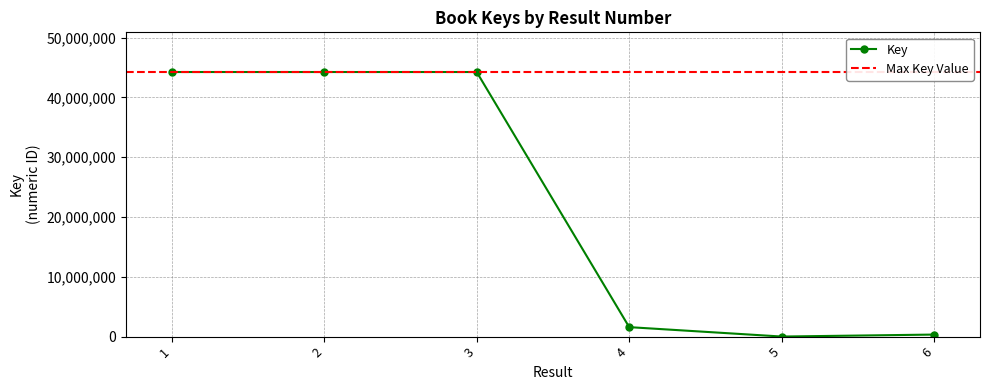

What is the difference between the values at 2 and 1?

46